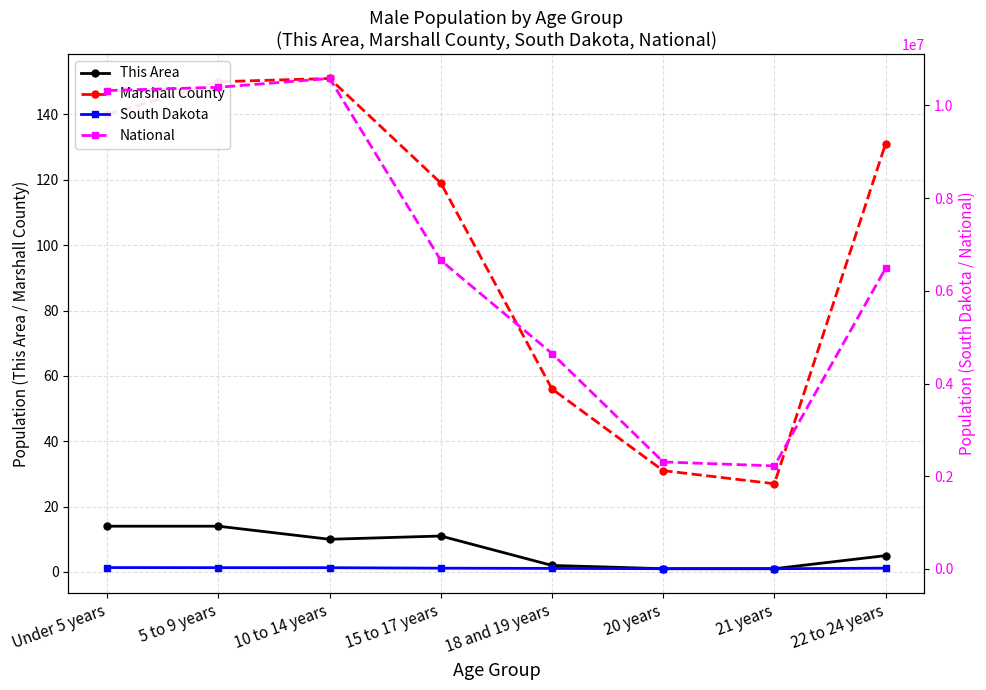

What are all the series names shown in the legend?

This Area, Marshall County, South Dakota, National